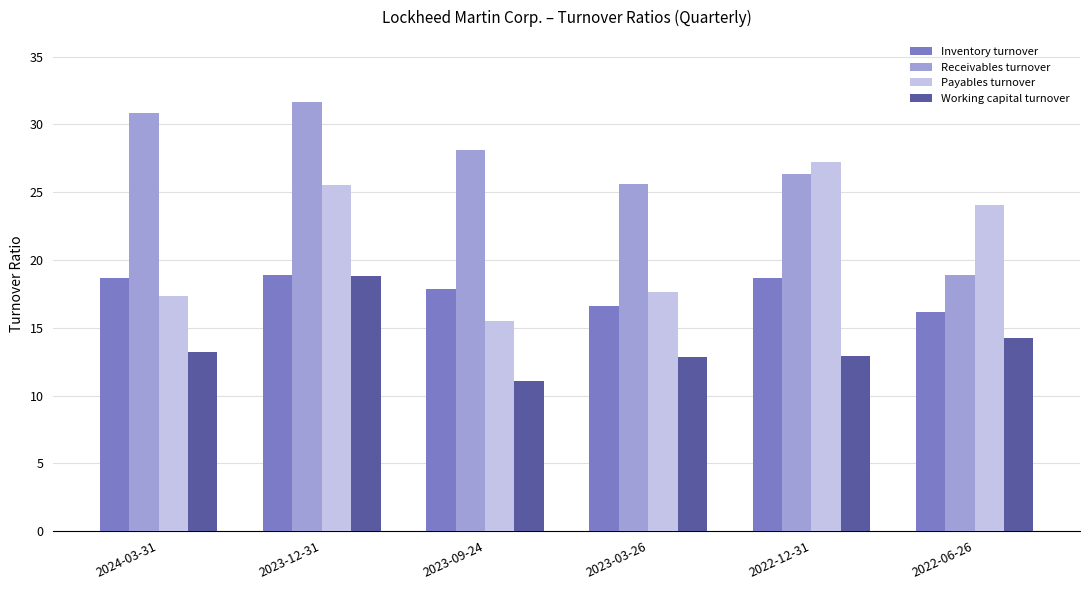

At how many categories does at least one series exceed 20?

6